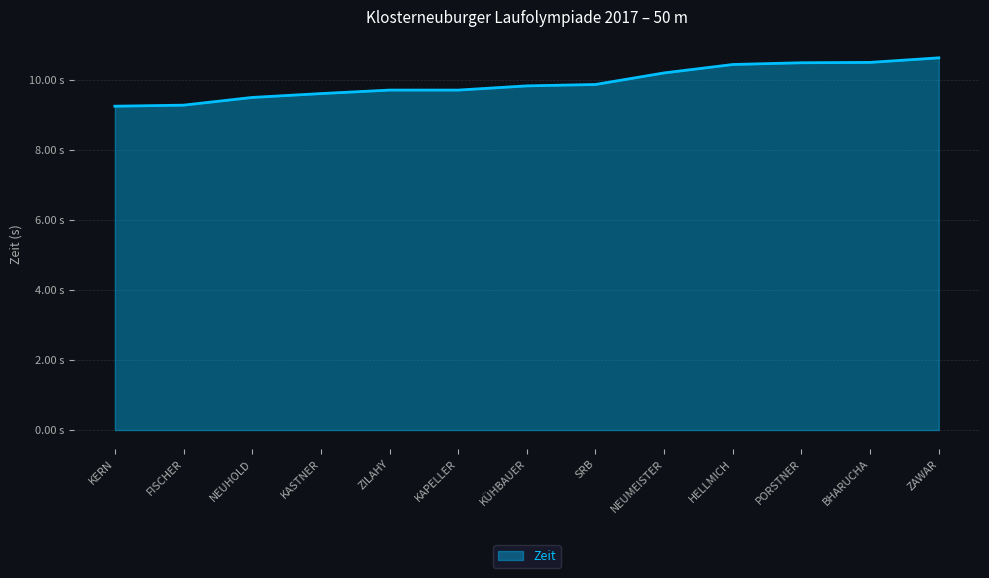

Is this an area chart (filled region under the line)?

Yes